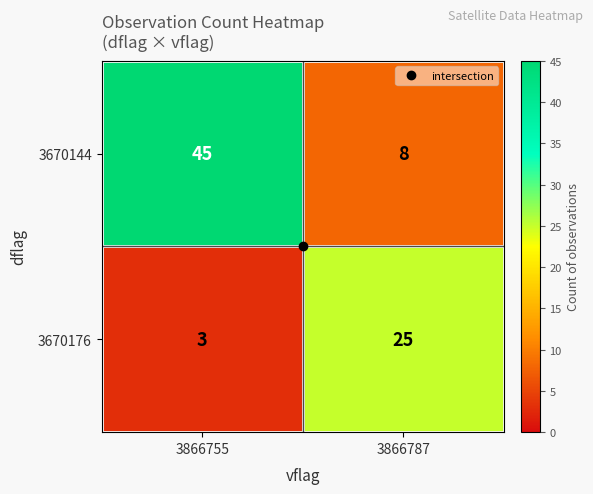

What is the approximate value of 3670144 at 3866787?

8